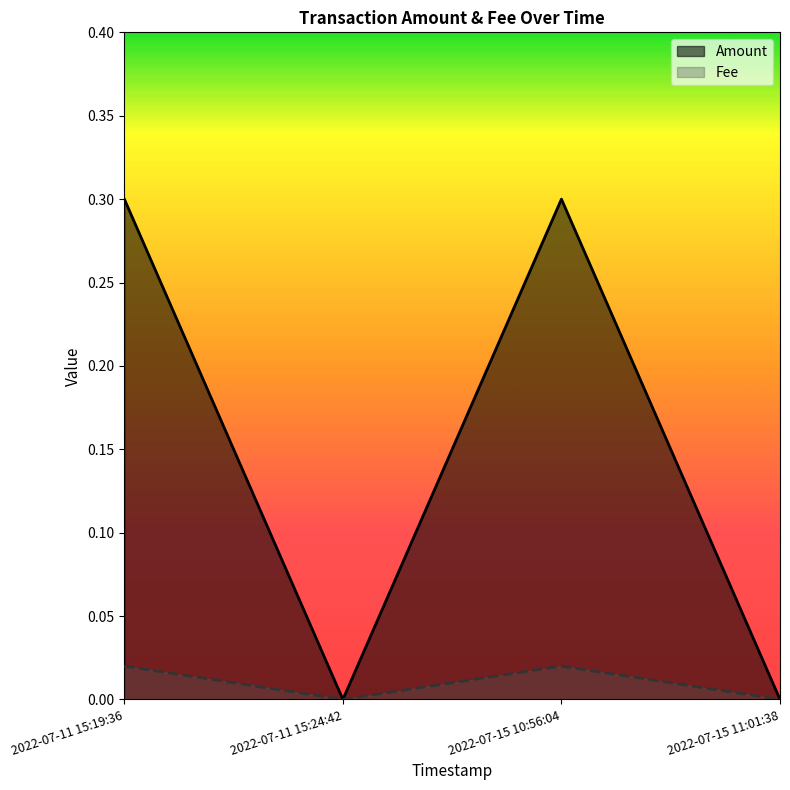

At 2022-07-11 15:24:42, list the series in order from largest to smallest.

Amount, Fee